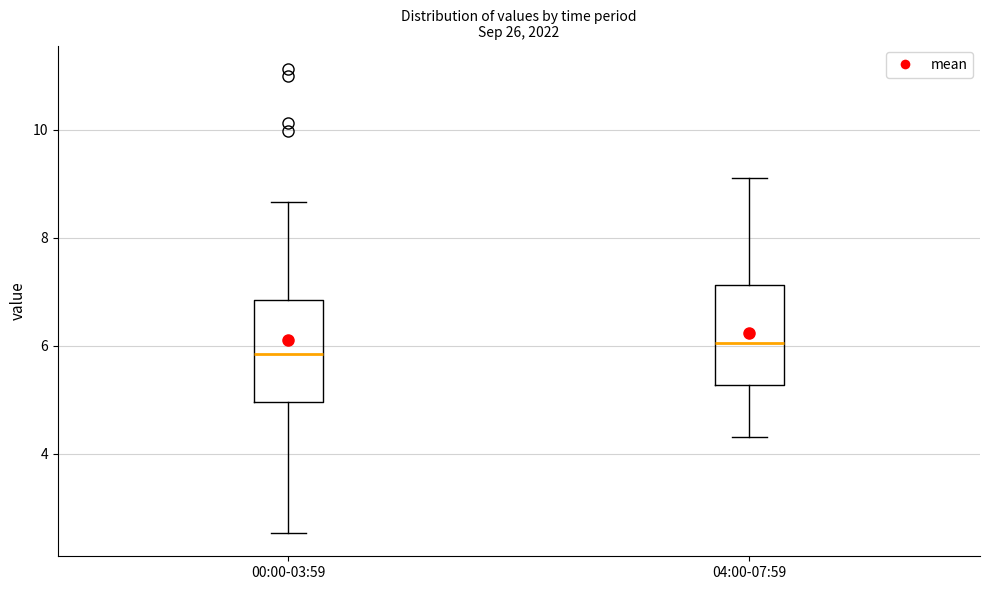

Reading left to right, read every box against the y-axis: the position of its median line, the range the box covers, and the ends of its whiskers. The values are not printed on the chart, so give them approximately, as read against the axis.

00:00-03:59: median 5.8, box 5.0 to 6.8, whiskers 2.6 to 8.6
04:00-07:59: median 6.0, box 5.2 to 7.2, whiskers 4.4 to 9.2